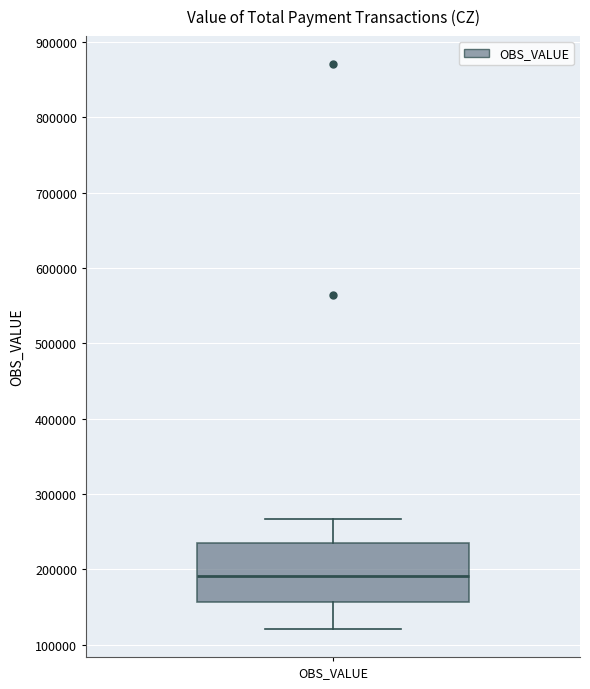

Where does the median line of the box for OBS_VALUE sit on the y-axis? The values are not printed on the chart, so give them approximately, as read against the axis.

190000